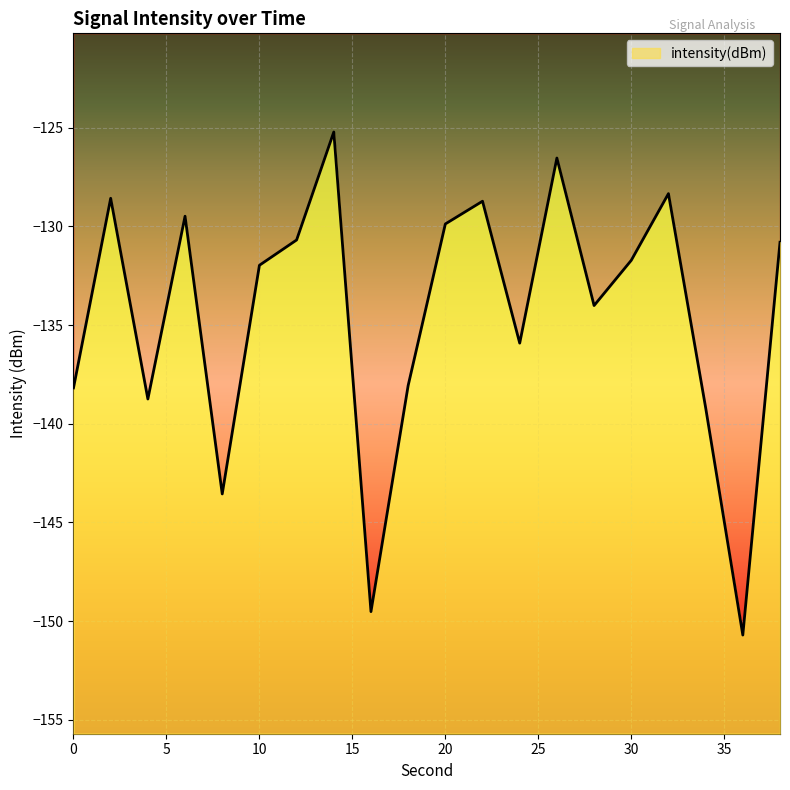

List the labels in order of value, largest first.

14, 26, 32, 2, 22, 6, 20, 12, 38, 30, 10, 28, 24, 18, 0, 4, 34, 8, 16, 36